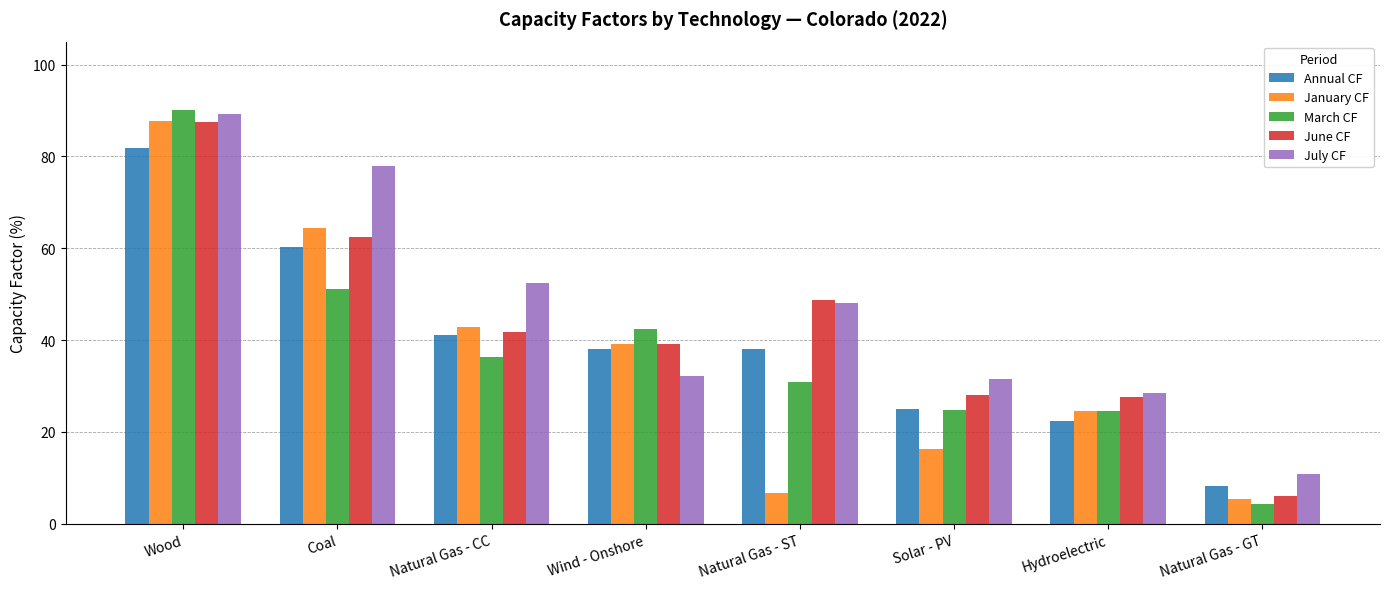

Which series changed the most between Coal and Solar - PV?

January CF